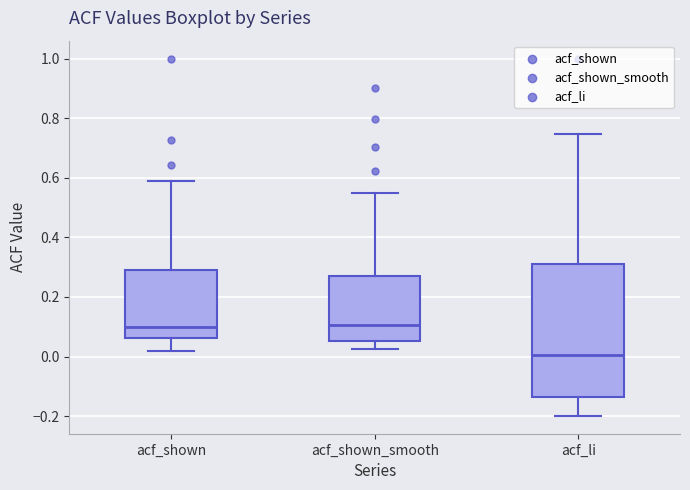

Comparing the boxes themselves (not the whiskers), which one is the tallest?

acf_li